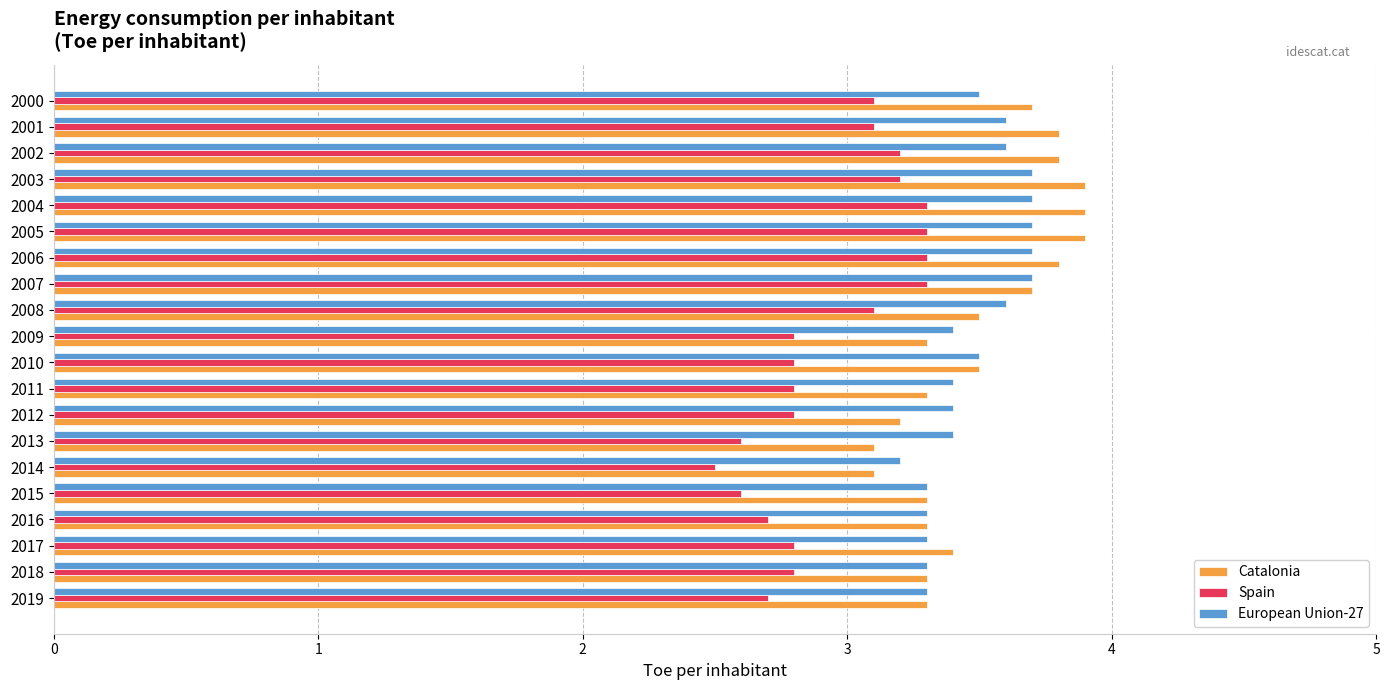

What is the total value across all series at 2002?

10.6